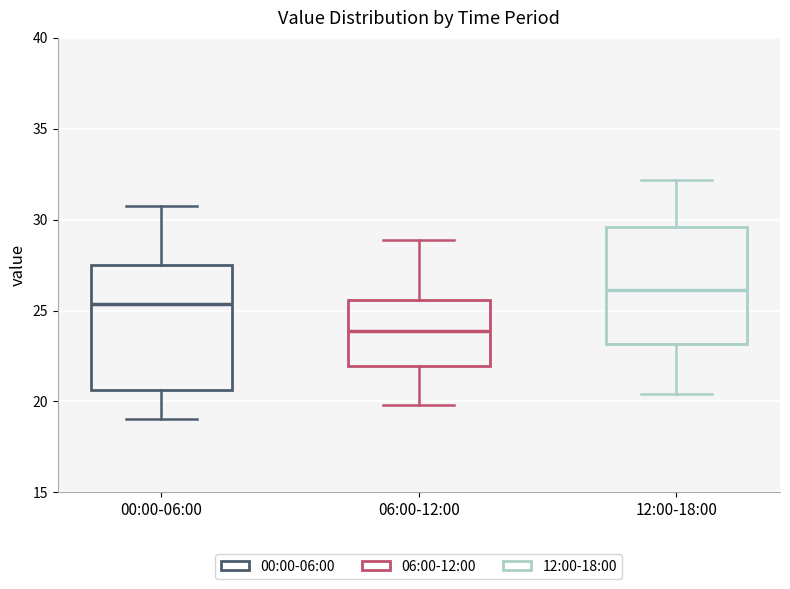

Reading left to right, read every box against the y-axis: the position of its median line, the range the box covers, and the ends of its whiskers. The values are not printed on the chart, so give them approximately, as read against the axis.

00:00-06:00: median 25.5, box 20.5 to 27.5, whiskers 19.0 to 30.5
06:00-12:00: median 24.0, box 22.0 to 25.5, whiskers 20.0 to 29.0
12:00-18:00: median 26.0, box 23.0 to 29.5, whiskers 20.5 to 32.0